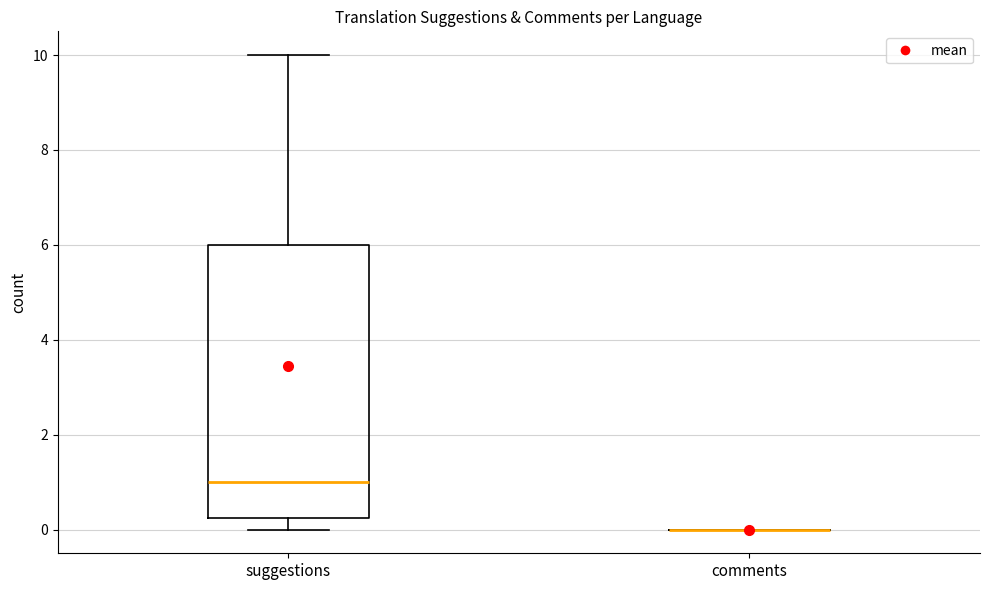

Reading left to right, transcribe this box plot: for each box, give where its median line is, the range the box spans, and where its two whiskers end, as read against the y-axis. The values are not printed on the chart, so give them approximately, as read against the axis.

suggestions: median 1.0, box 0.2 to 6.0, whiskers 0.0 to 10.0
comments: box collapsed to a line at 0.0, whiskers 0.0 to 0.0